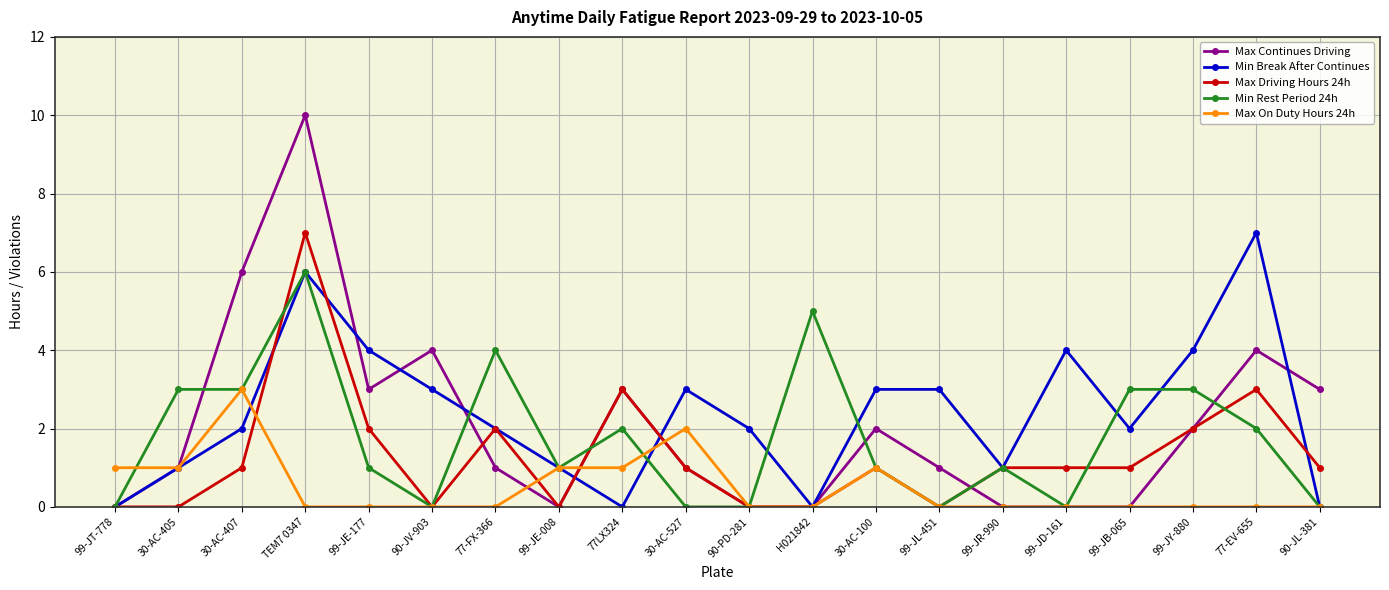

At which category is the sum across all series the highest?

TEM7 0347